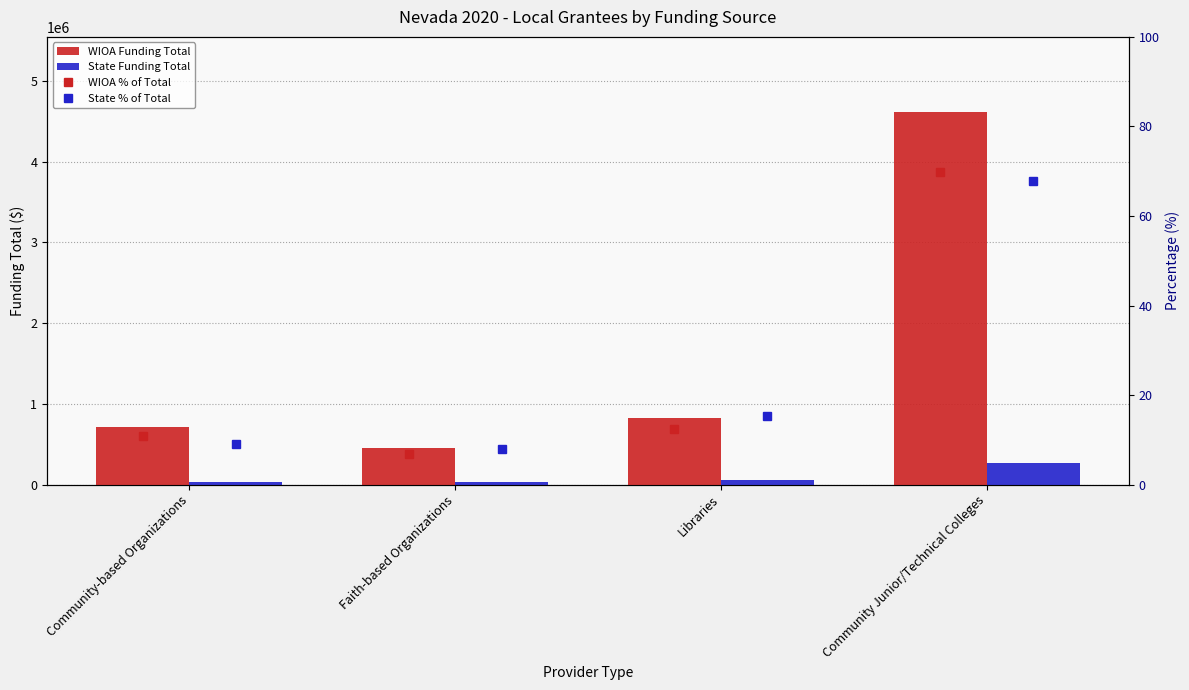

At which label does State % of Total first exceed 15?

Libraries